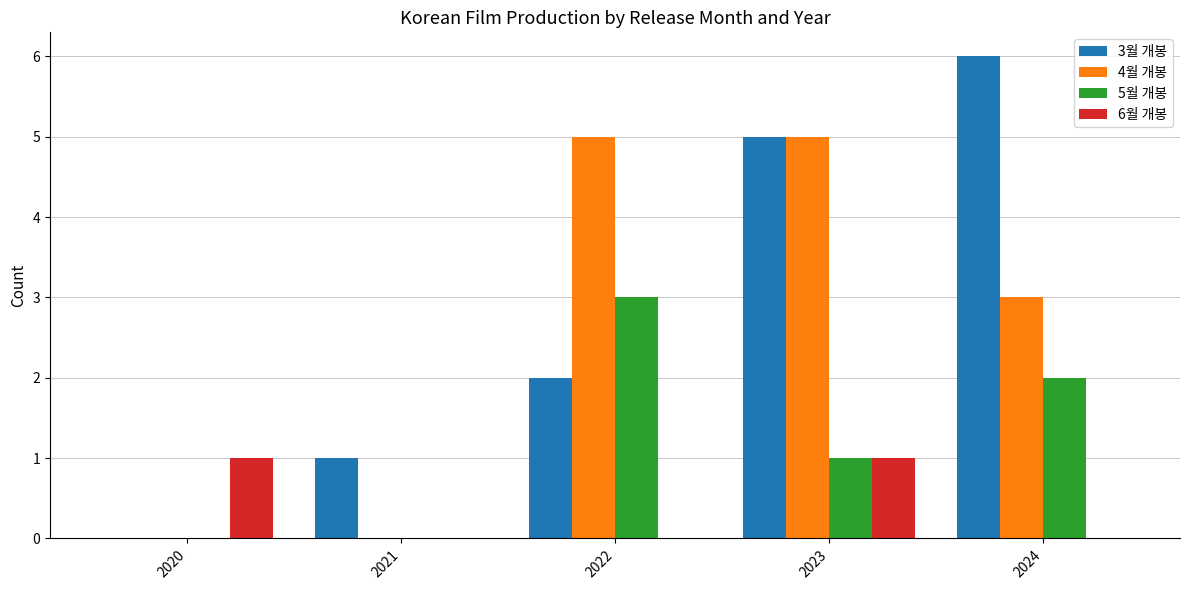

At which category is the sum across all series the highest?

2023